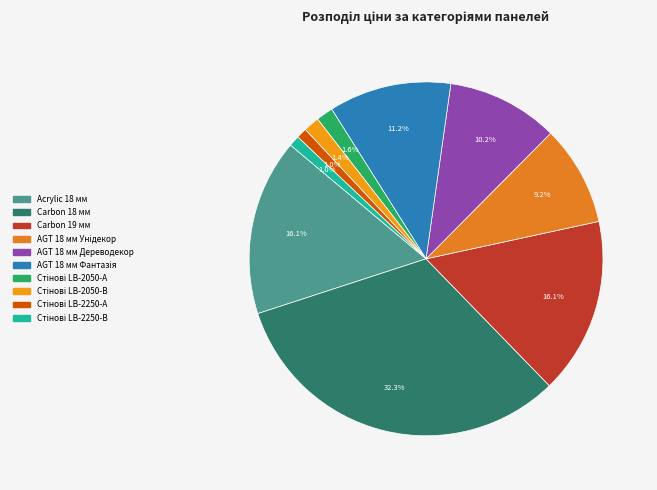

How many segments does this pie chart have?

10